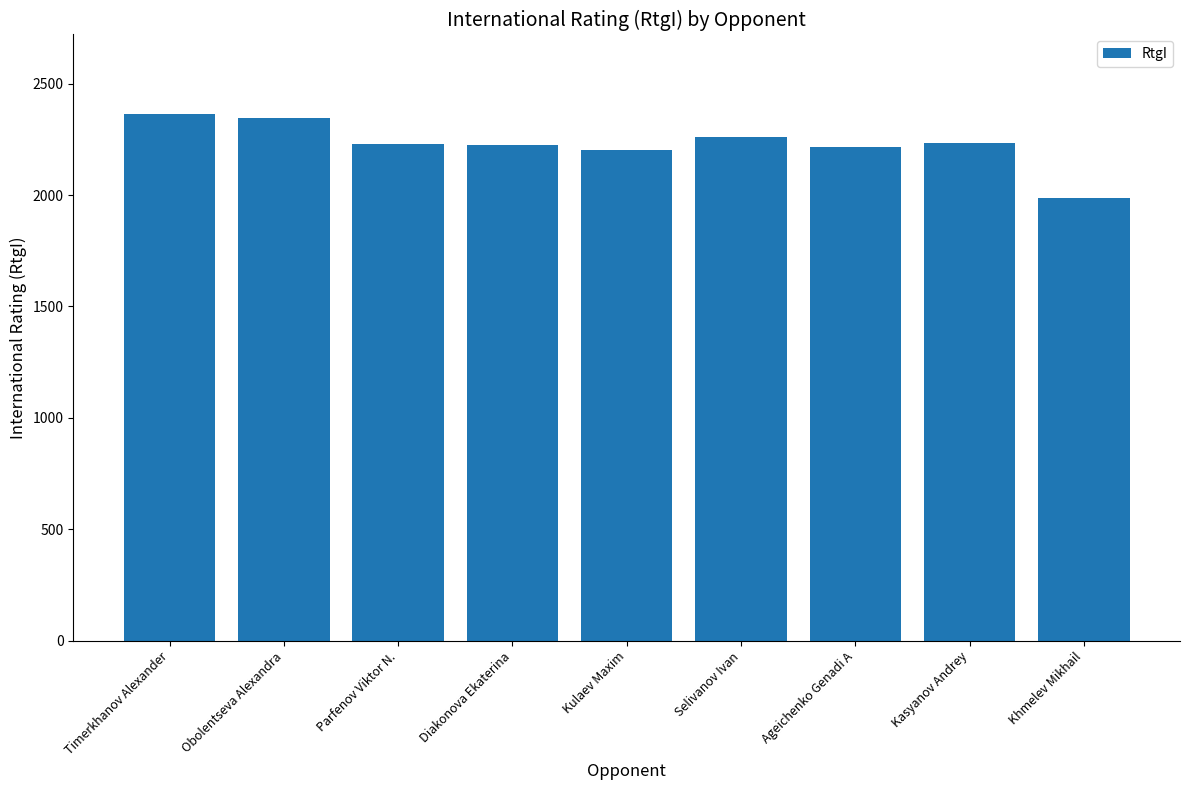

How many values are below 2229?

4